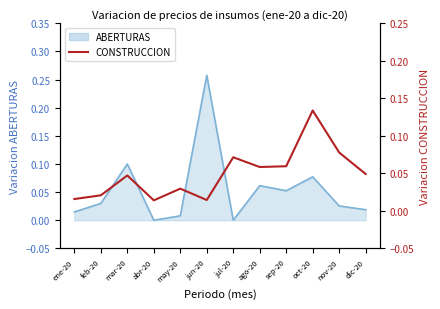

What is the sum of all ABERTURAS values?

0.6